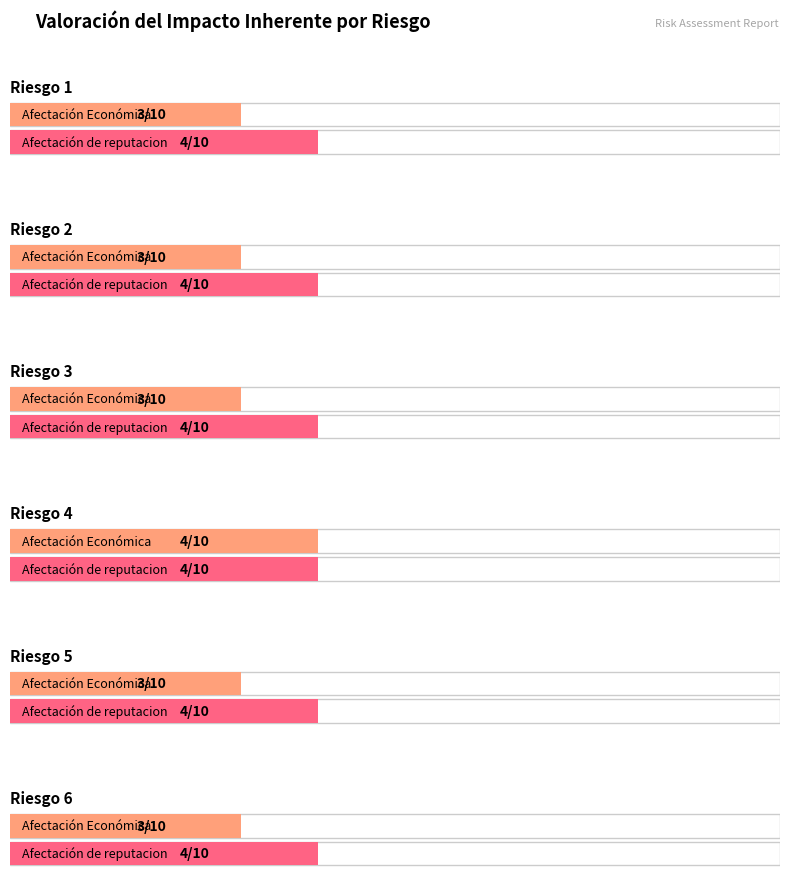

What is the sum of all Afectación Económica values?

19